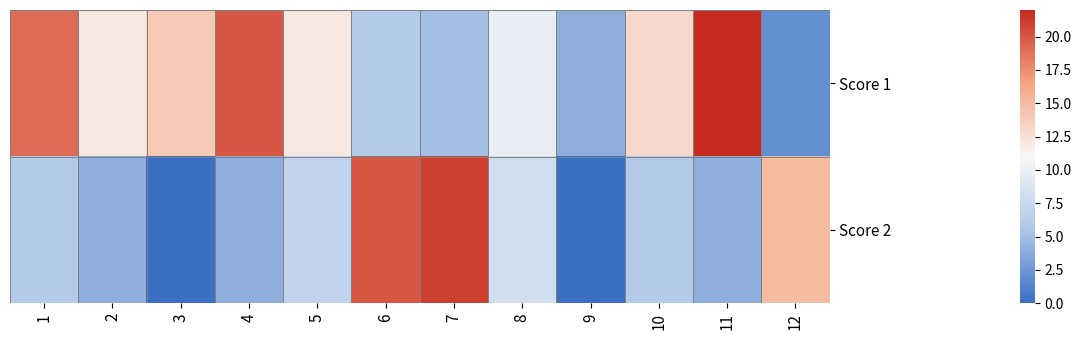

At how many categories does at least one series exceed 1?

12